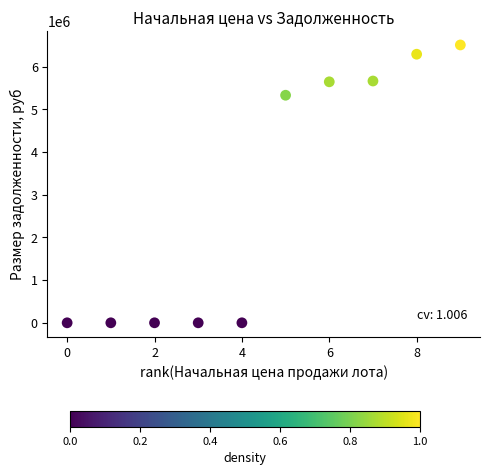

What is the range of X values (max minus min)?

9.0